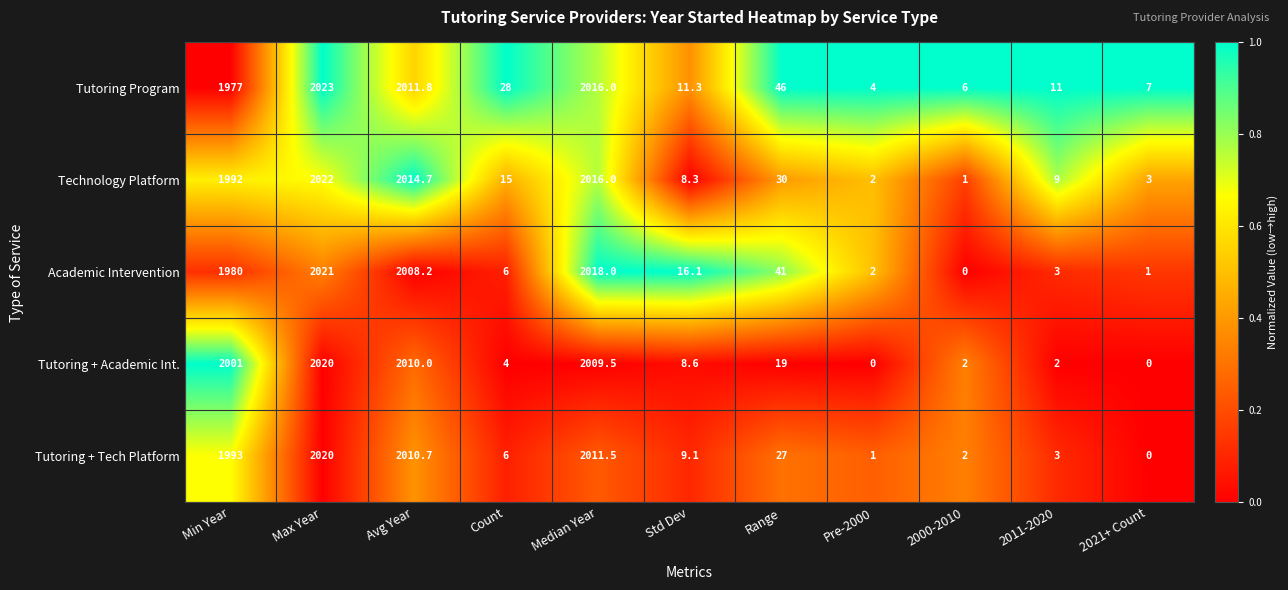

What is the difference between the highest and lowest values at 2000-2010?

6.0